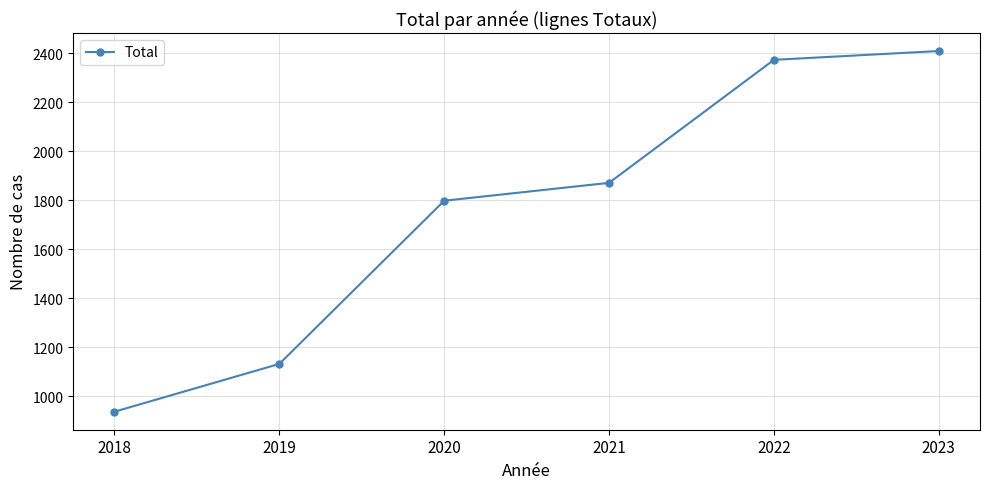

The value at 2021 is 489. True or false?

False